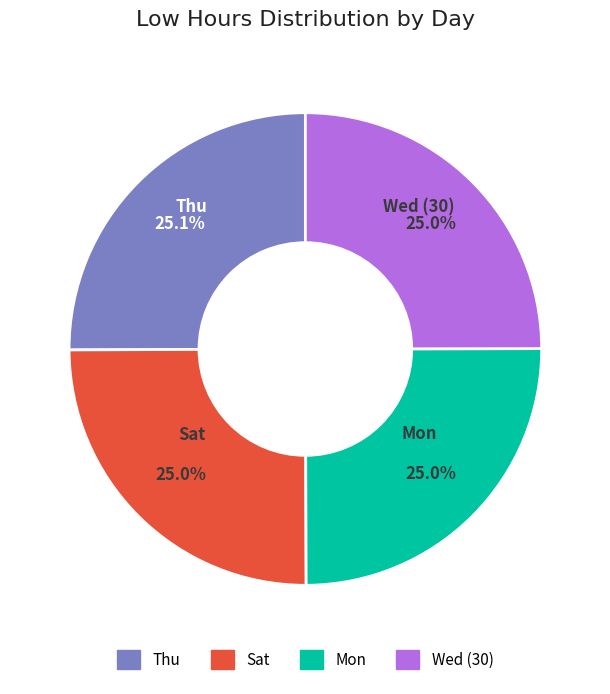

To the nearest percent, what is the average slice percentage?

25%